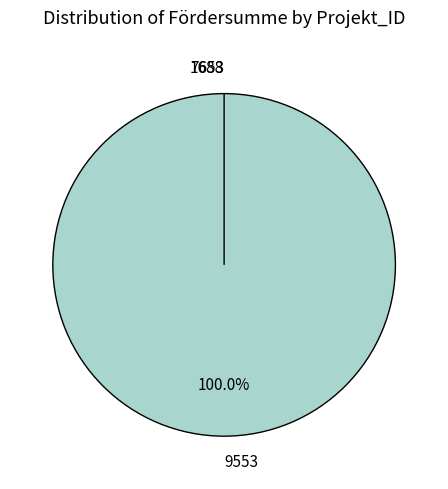

The 7653 slice represents 0% of the pie. True or false?

True